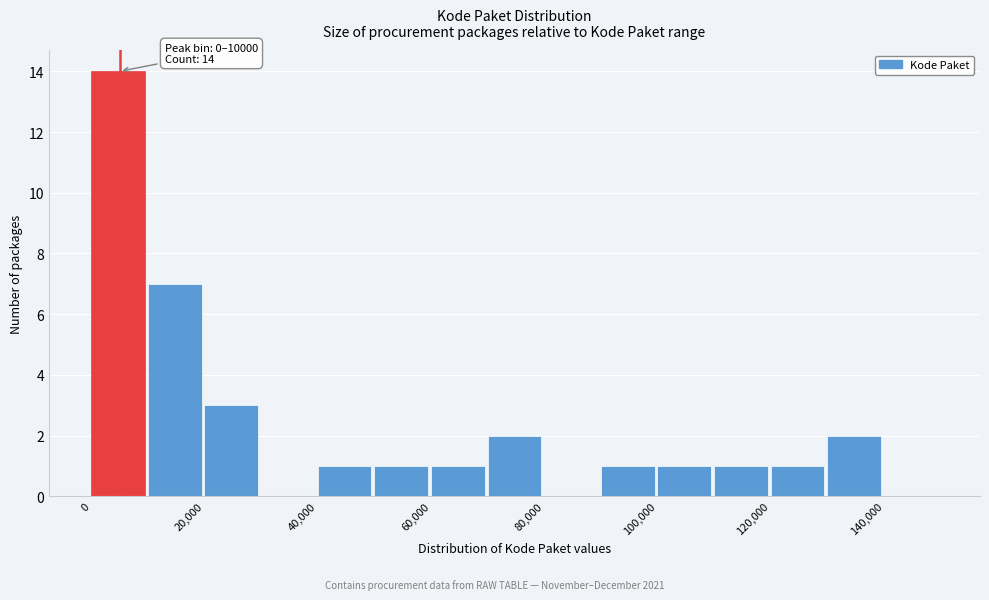

Which range on the x-axis has the tallest bar?

0 to 10000